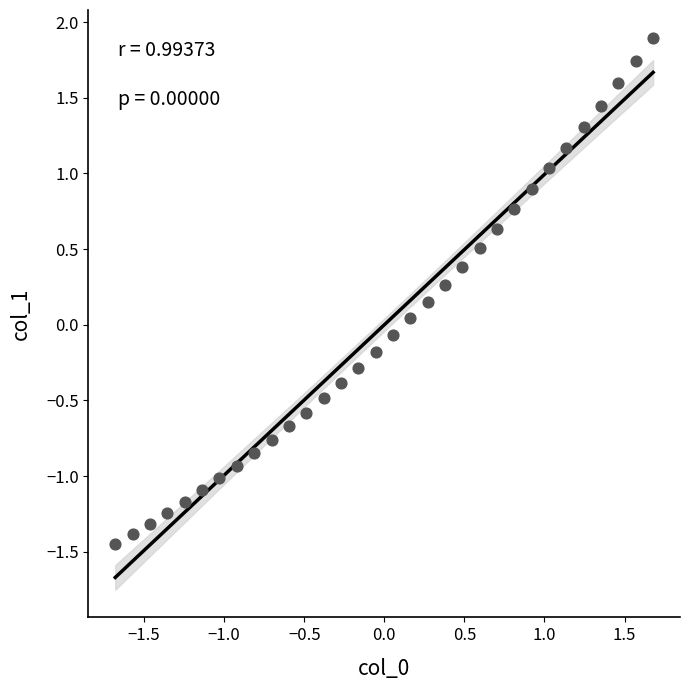

What is the range of X values (max minus min)?

3.4